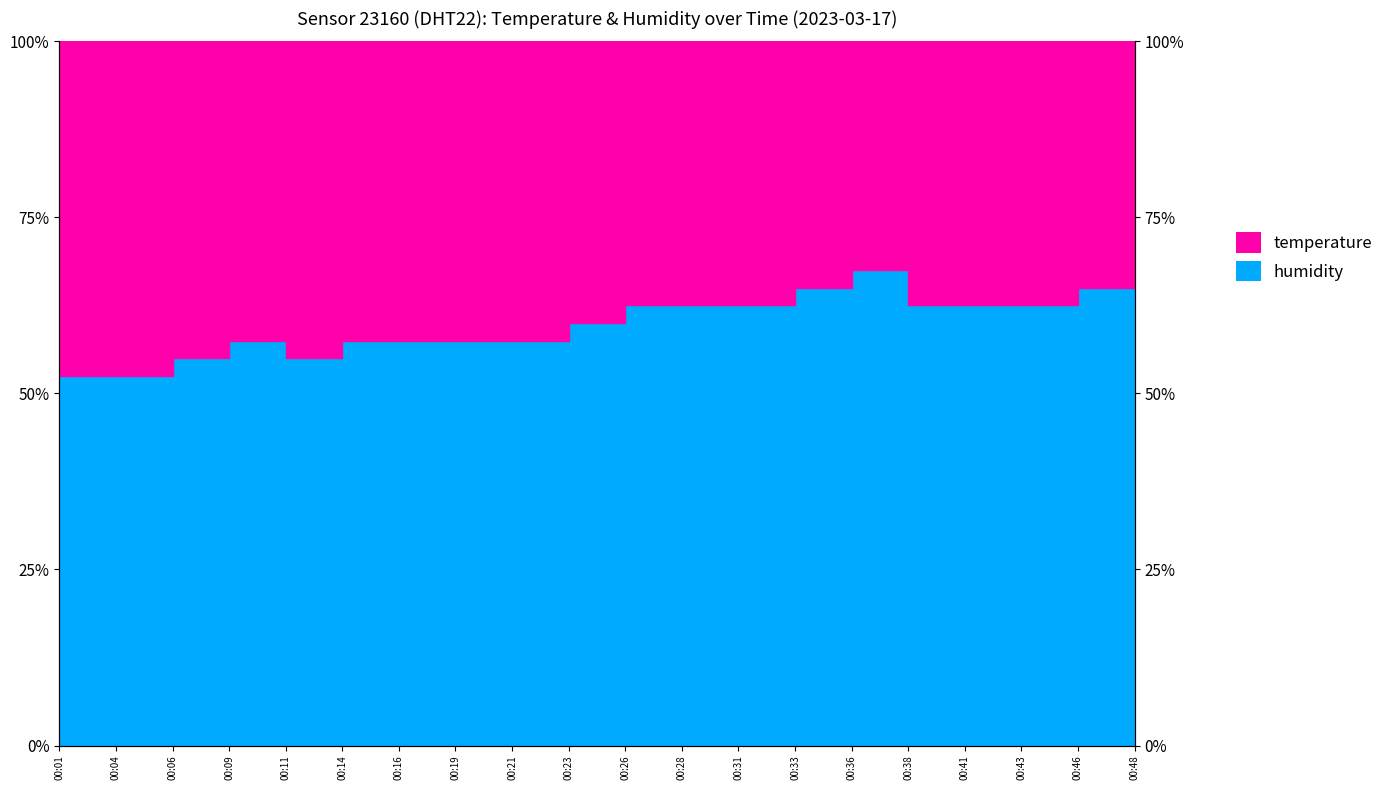

The chart shows a value of 28.5 at 00:38. True or false?

False